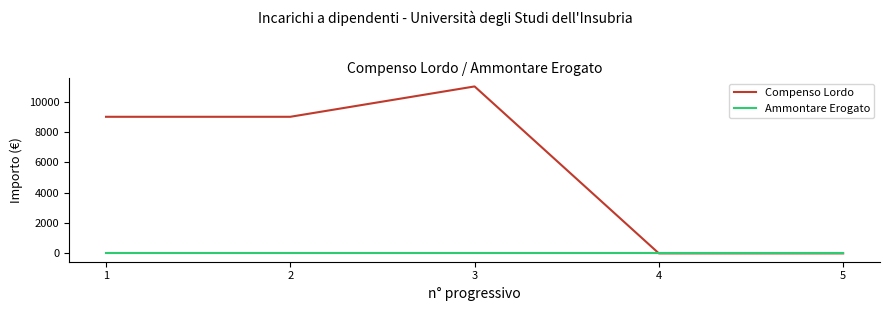

Count the number of categories in the chart.

5